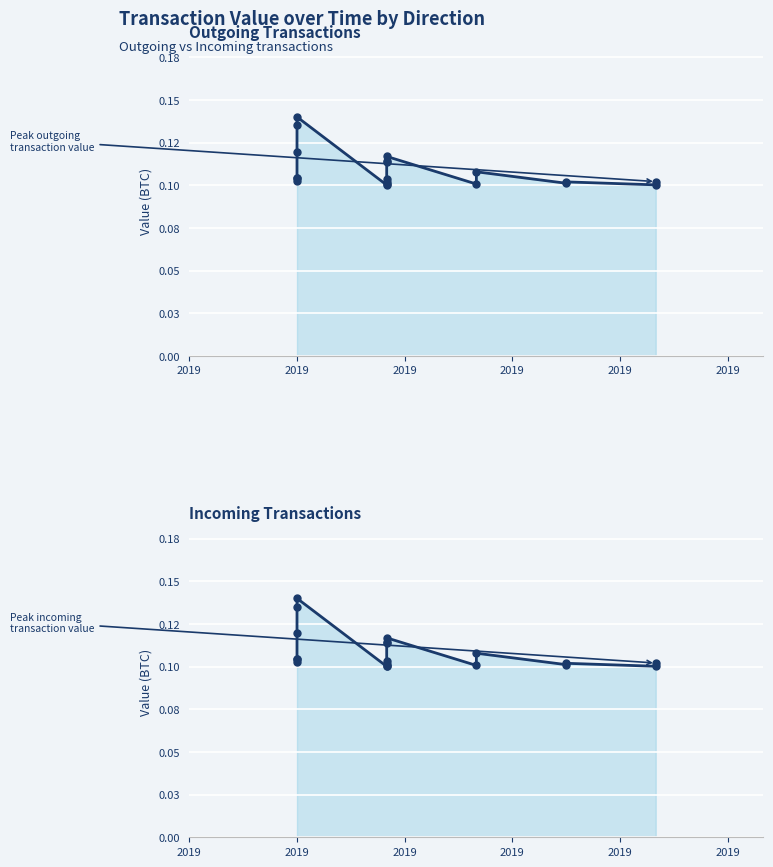

What are all the series names shown in the legend?

Outgoing (-1), Incoming (1)